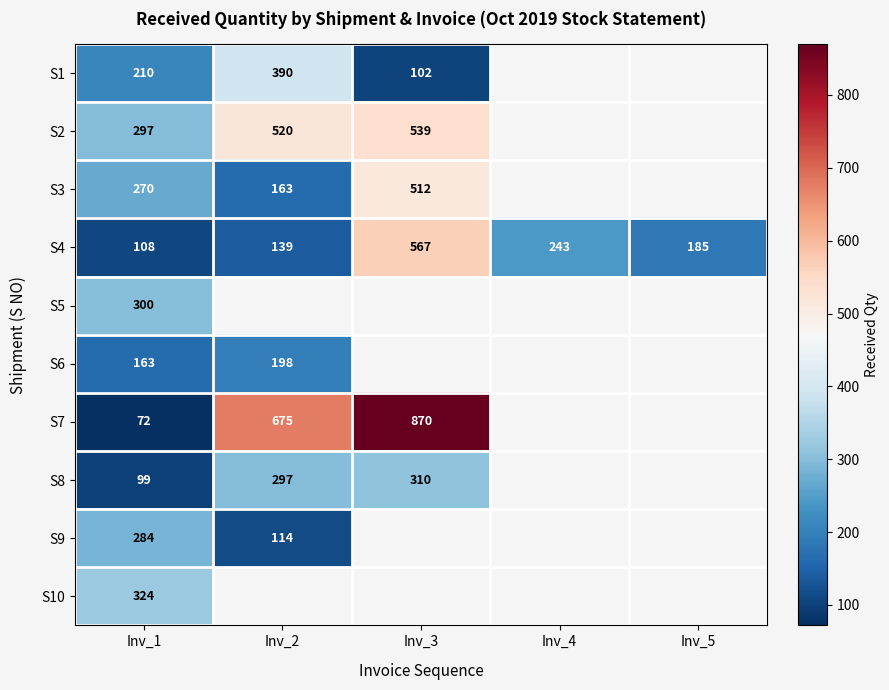

What is the sum of all S4 values?

1242